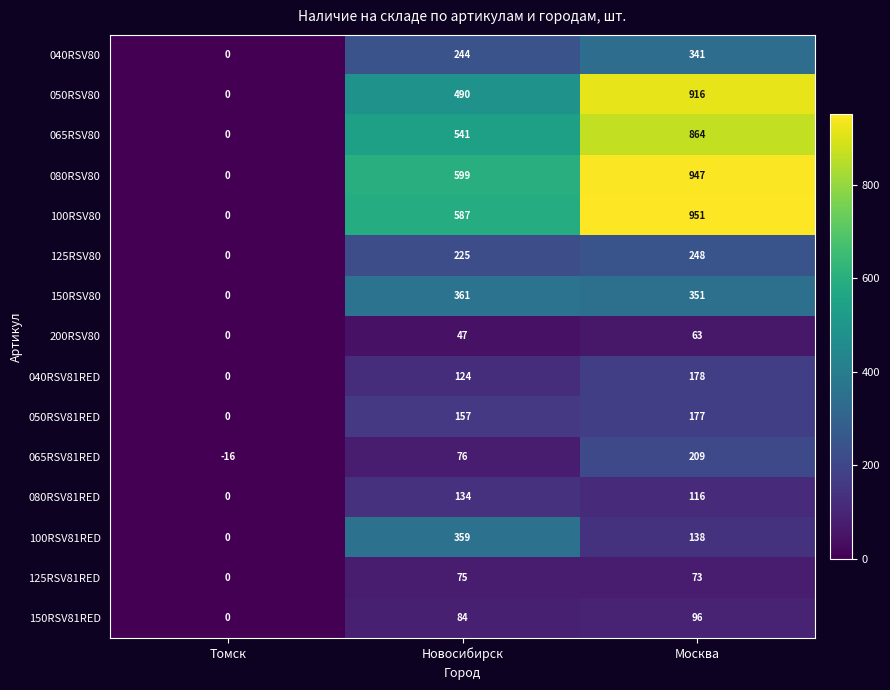

What is the average value of the 040RSV81RED series?

101